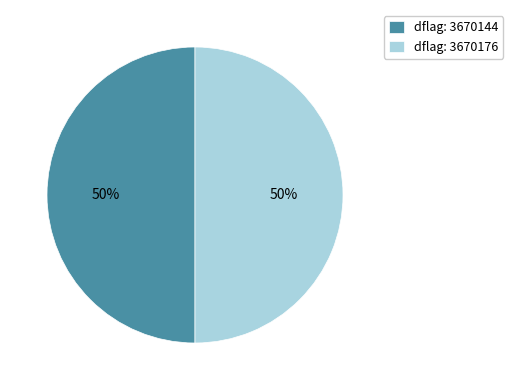

Count the number of slices in the pie.

2